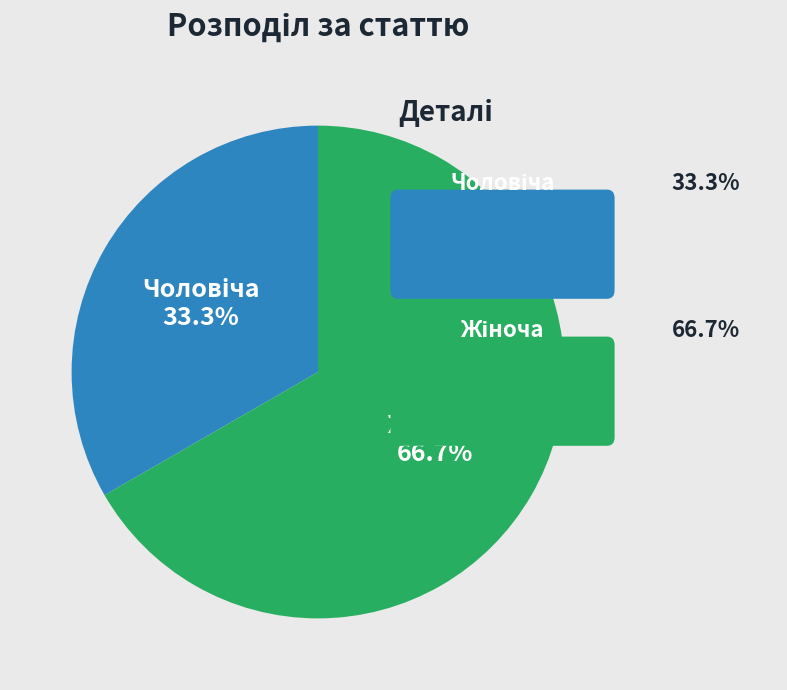

Does any single category account for the majority?

Yes